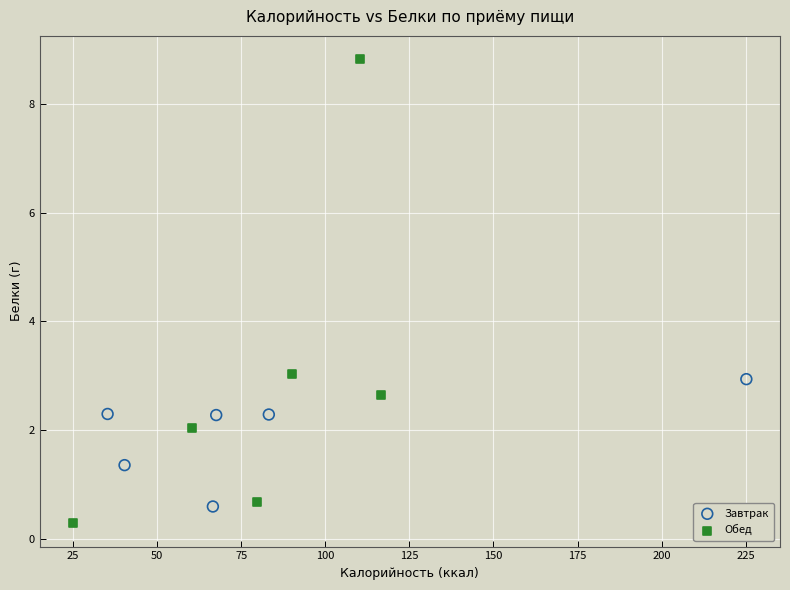

Which series has the largest Y range (max minus min)?

Обед